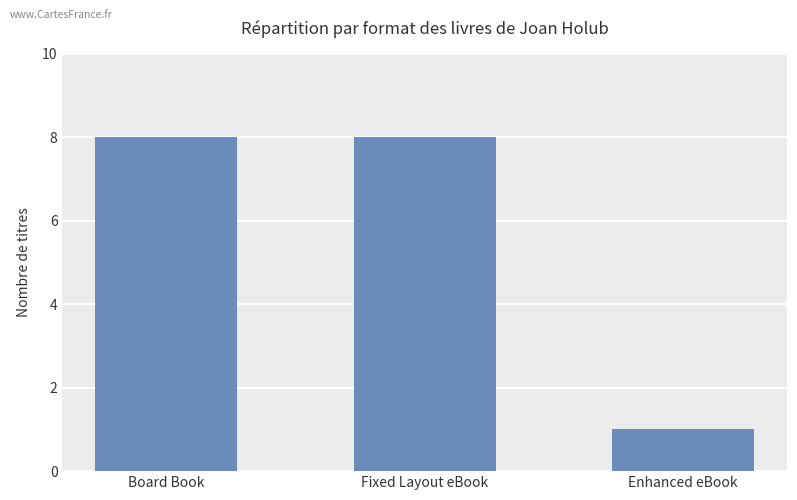

What is the value of the 1st bar from the left?

8